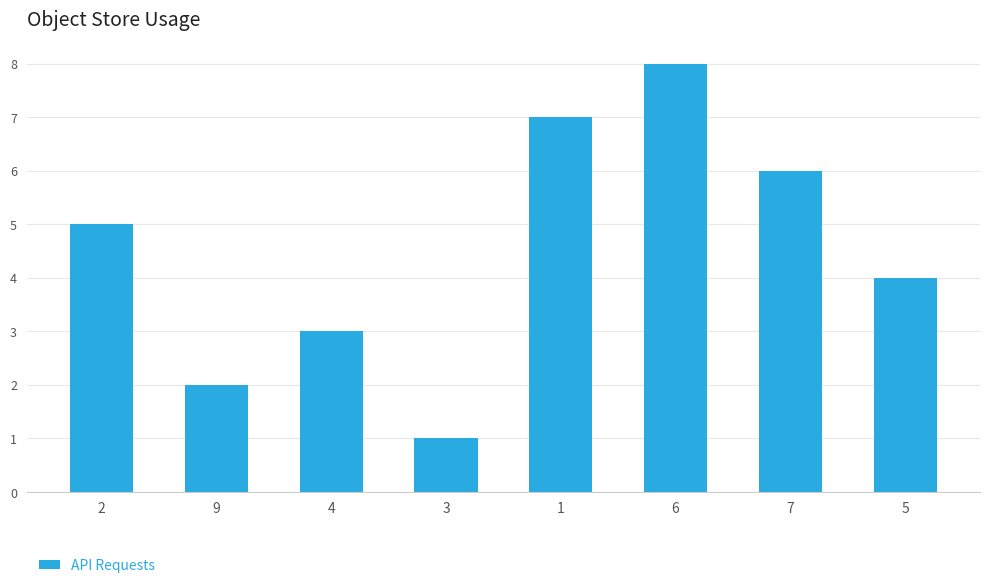

Rank the categories by value from lowest to highest.

3, 9, 4, 5, 2, 7, 1, 6